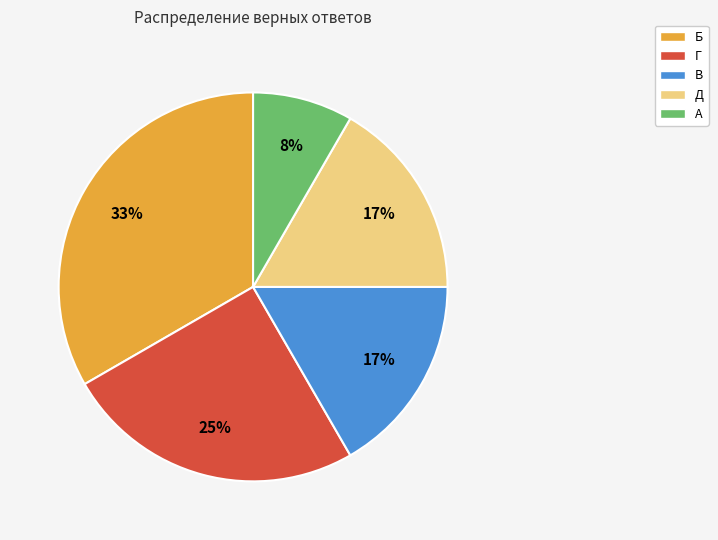

Which has a higher value, А or Д?

Д